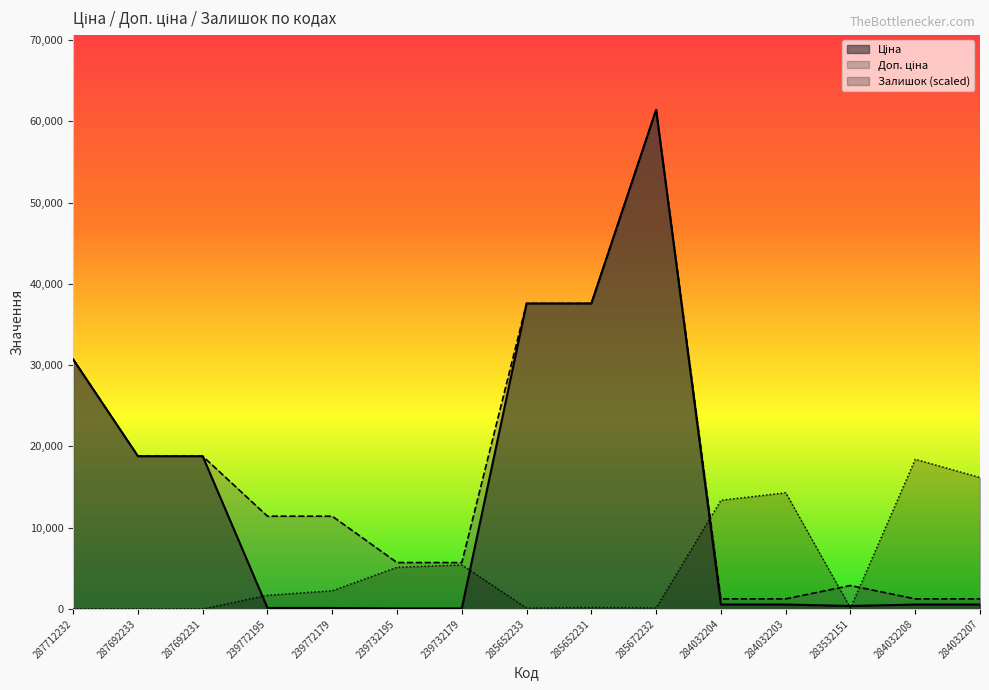

What is the spread (max minus min) of values at 285652231?

37416.2